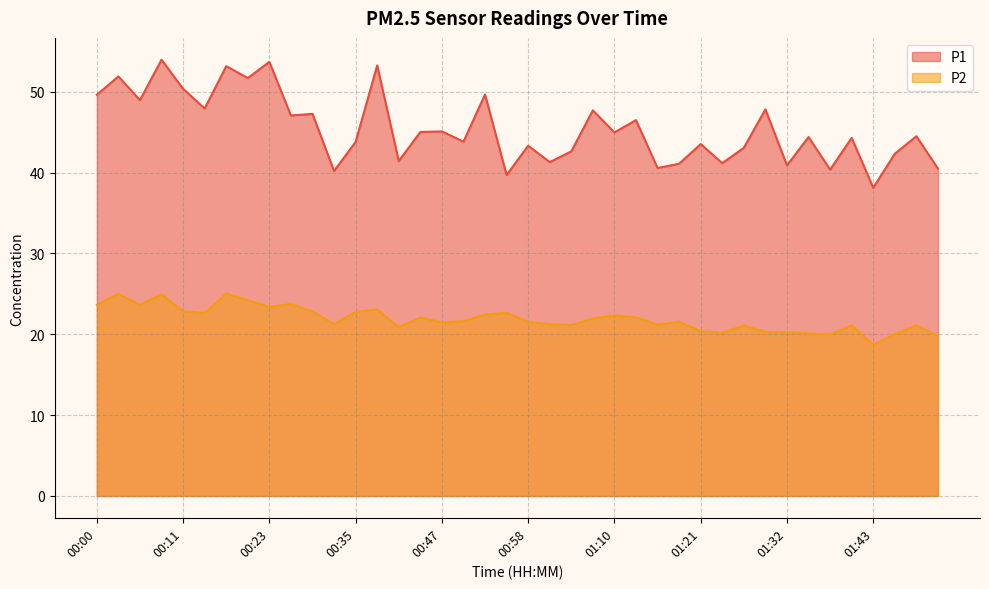

Between 00:41 and 01:35, which series saw the biggest shift?

P1